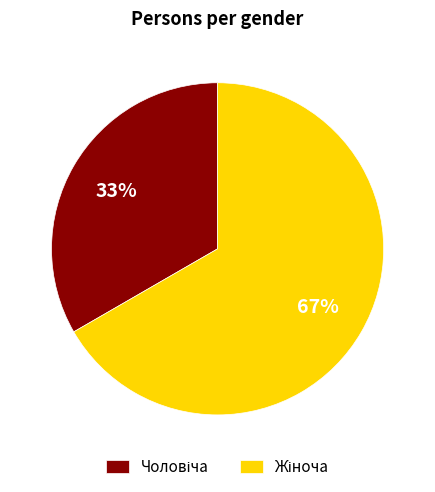

To the nearest percent, what is the average slice percentage?

50%